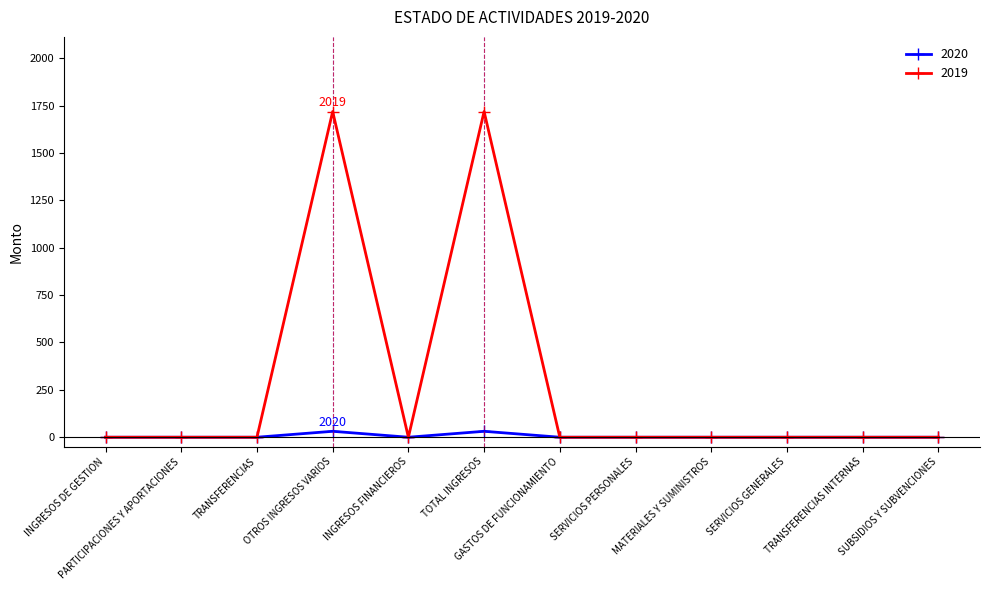

How many categories are shown in the chart?

12